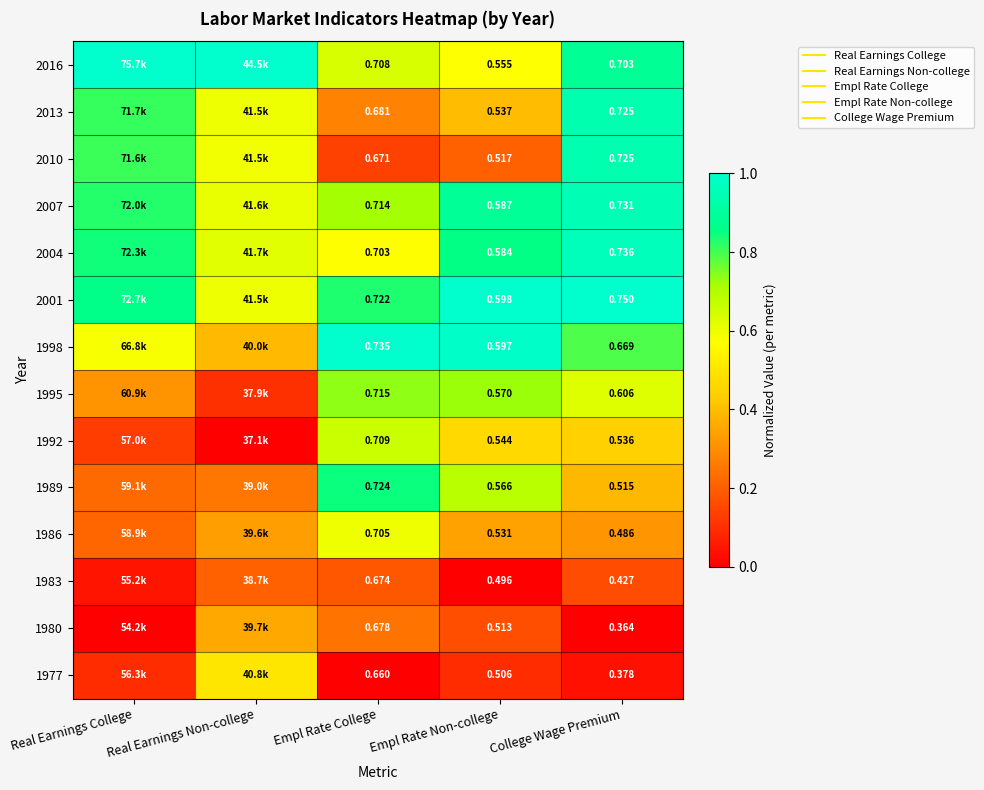

How many series are shown in this chart?

14